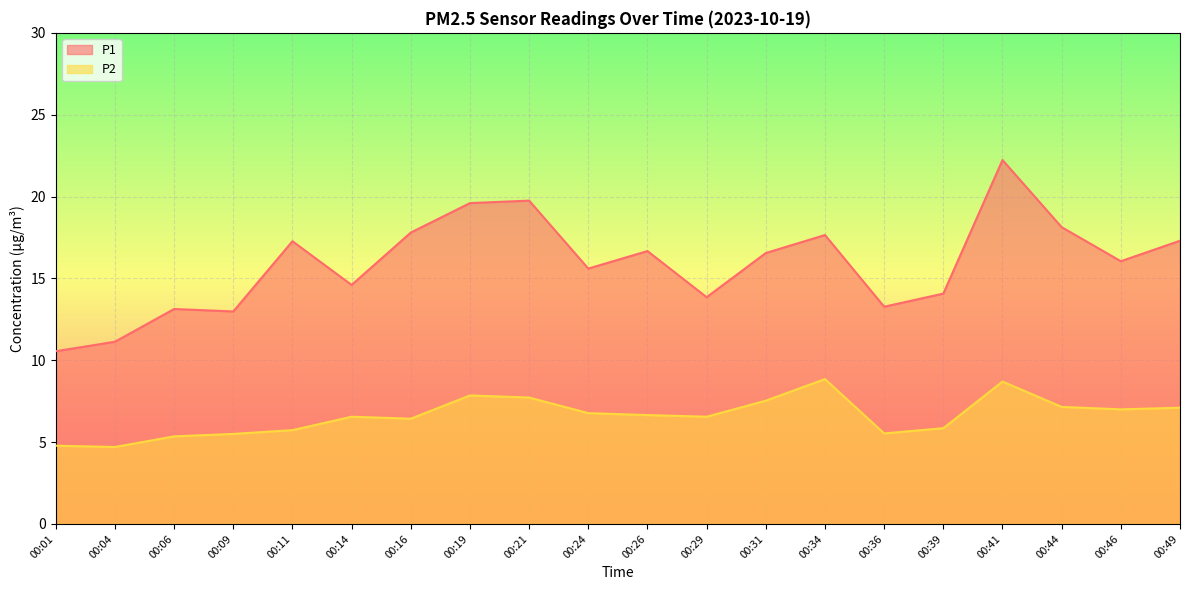

What is the difference between the maximum and minimum values in the P2 series?

4.1